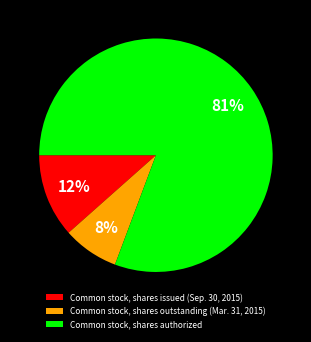

The Common stock, shares authorized slice represents 81% of the pie. True or false?

True